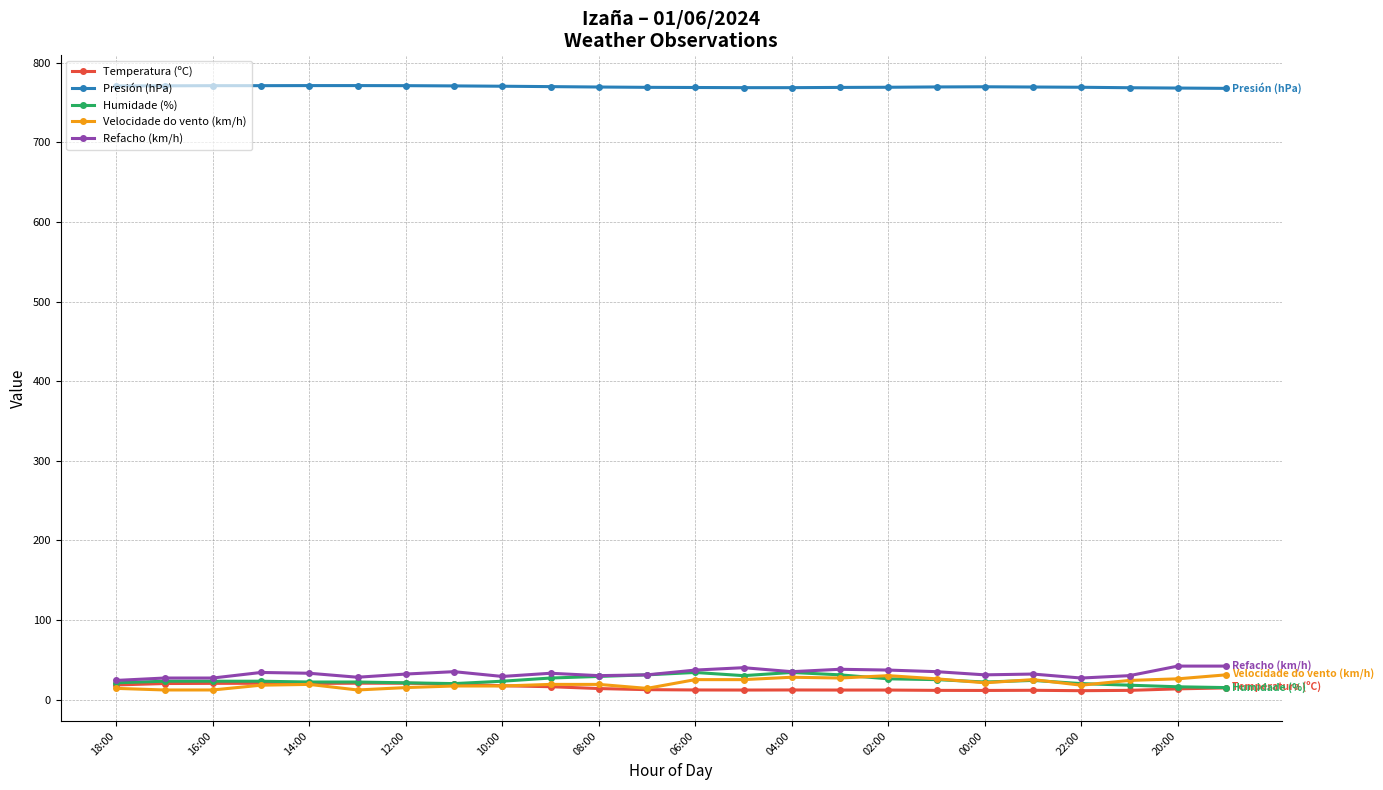

What is the highest value of the Refacho (km/h) series?

42.0